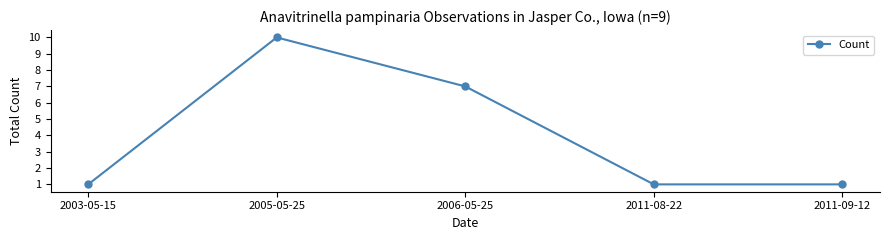

Reading left to right, what are all the values shown in this chart?

2003-05-15=1	2005-05-25=10	2006-05-25=7	2011-08-22=1	2011-09-12=1